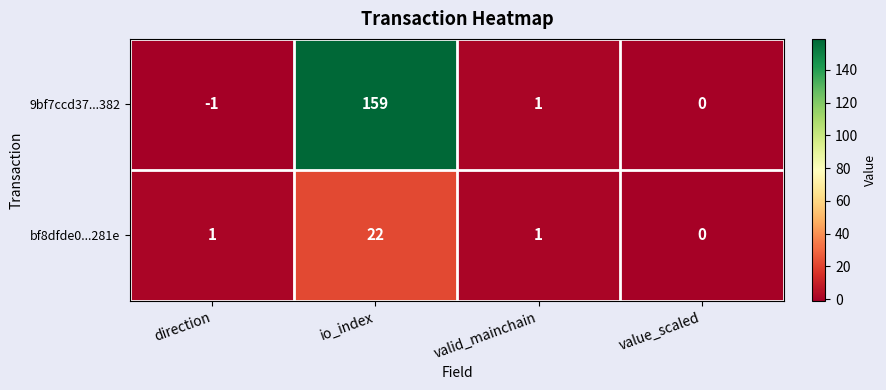

Which series has the widest spread of values?

9bf7ccd37...382